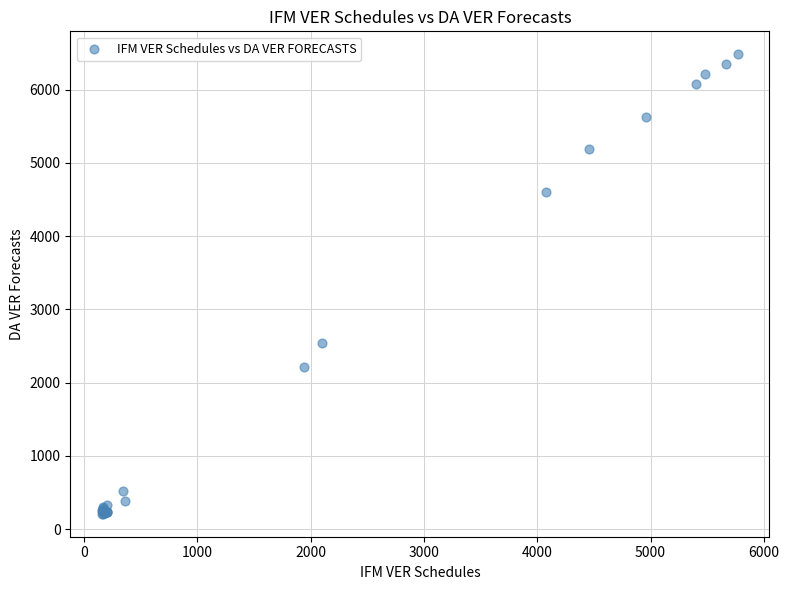

What Y value in the scatter plot is closest to 3346?

2540.1